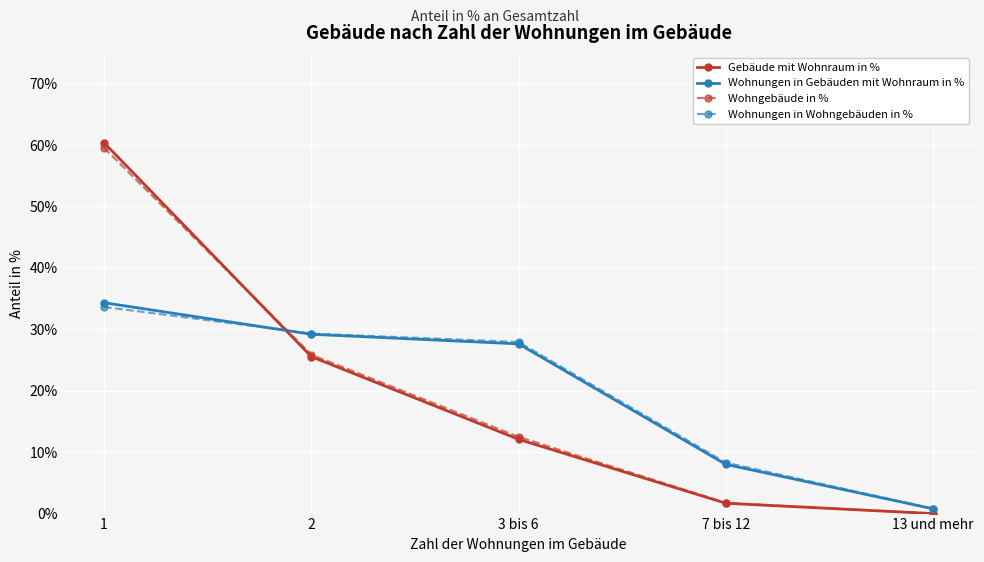

What is the value of the Wohngebäude in % point at the 1st from the left?

59.5